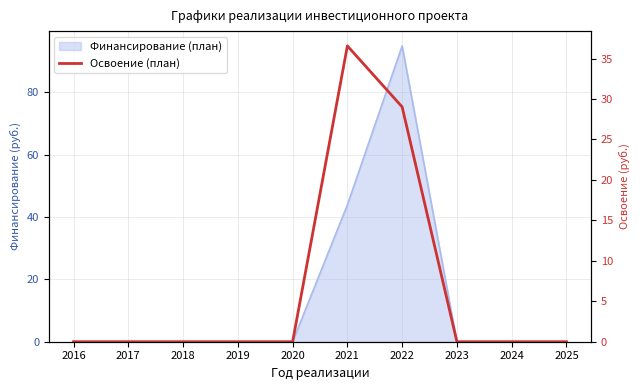

True or false: there are more than 0 points higher than both neighbors.

True